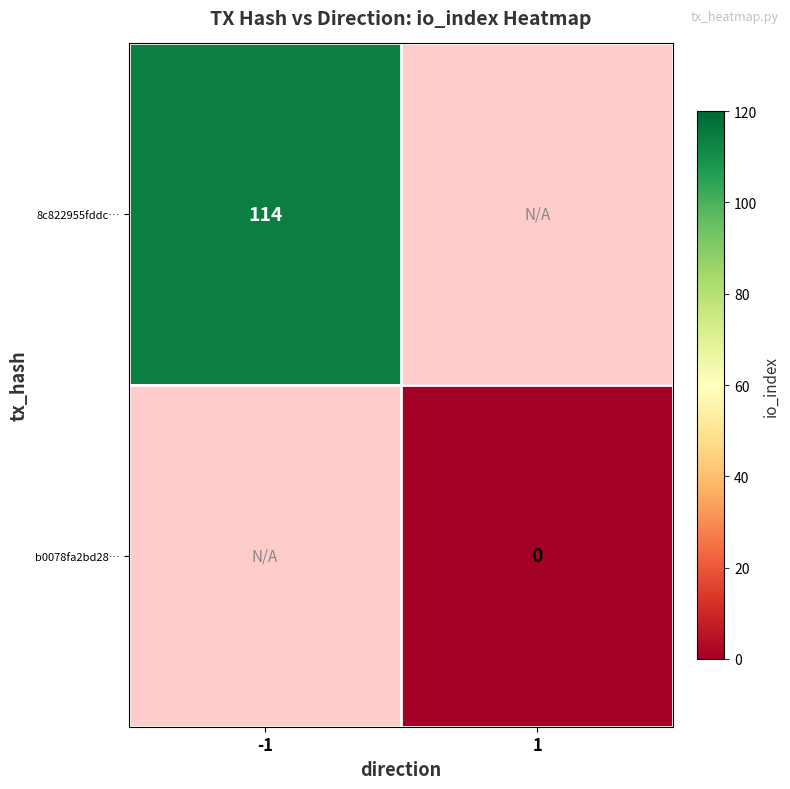

Which category has the highest value across all series?

-1